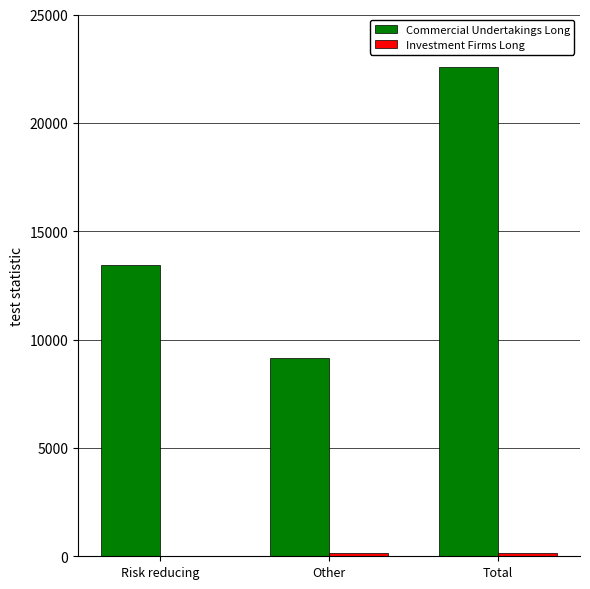

Is it true that Commercial Undertakings Long equals 22578 at Total?

True